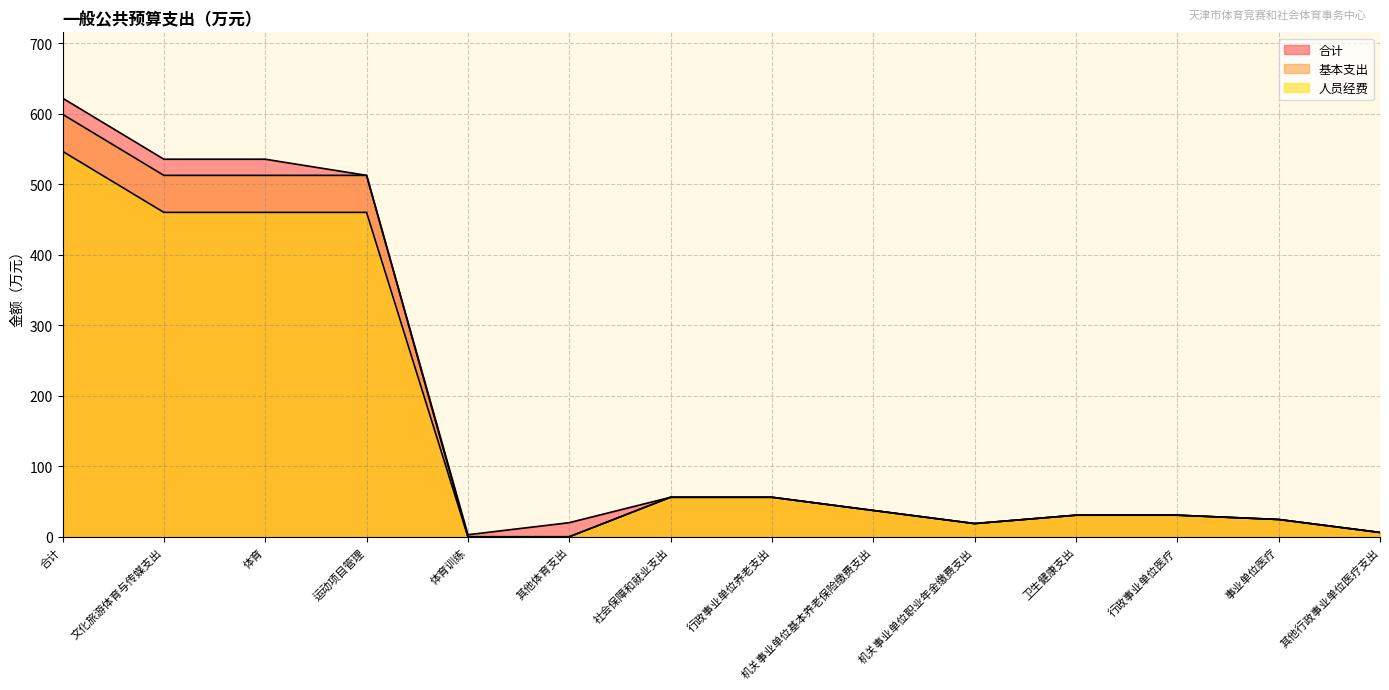

Read the 人员经费 value at 行政事业单位医疗.

30.6